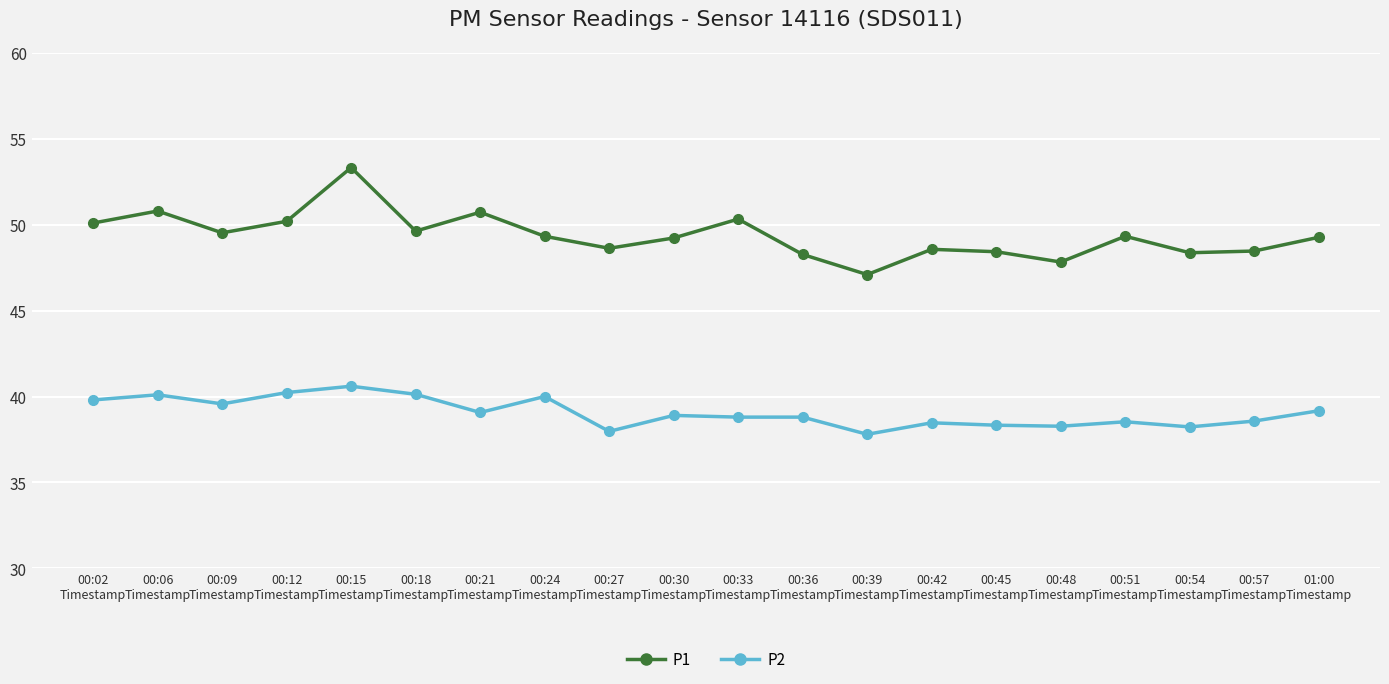

How many interior local peaks does the P1 series have?

6